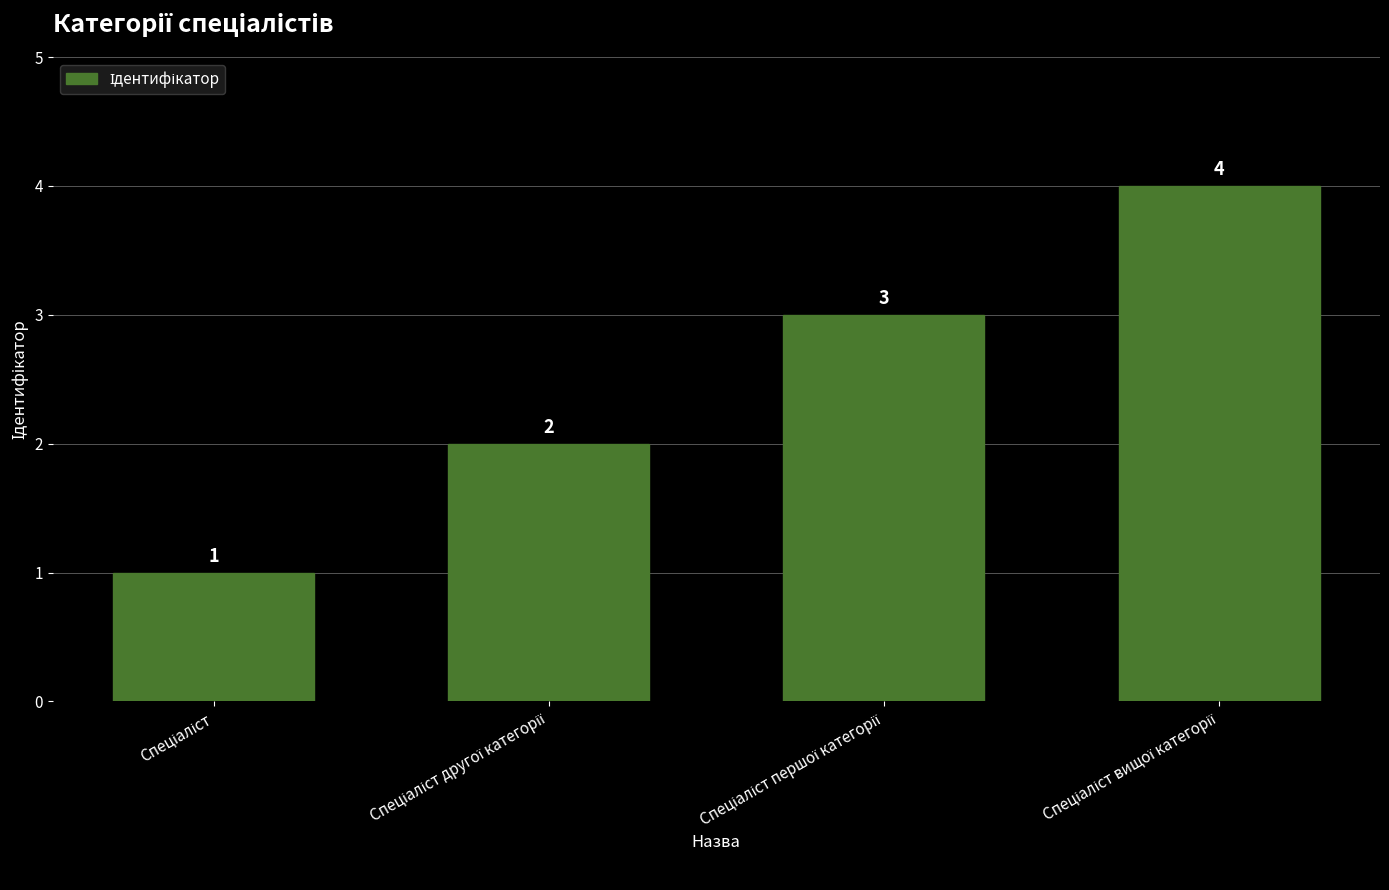

What is the sum of all values?

10